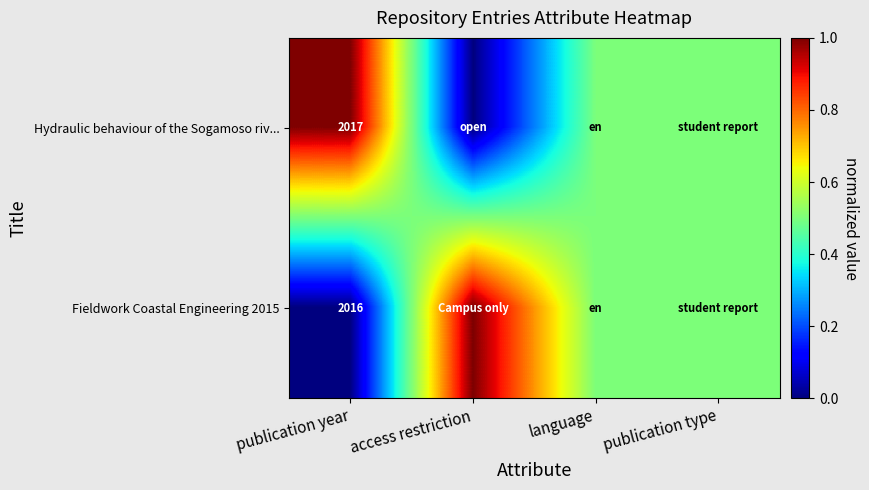

The Hydraulic behaviour of the Sogamoso riv... series shows 2017.0 at publication year. True or false?

True